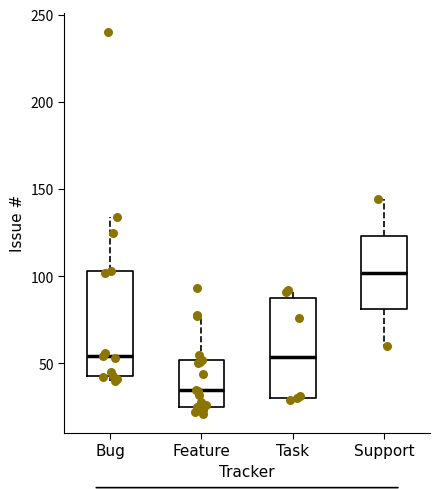

Which box has the lowest median line?

Feature